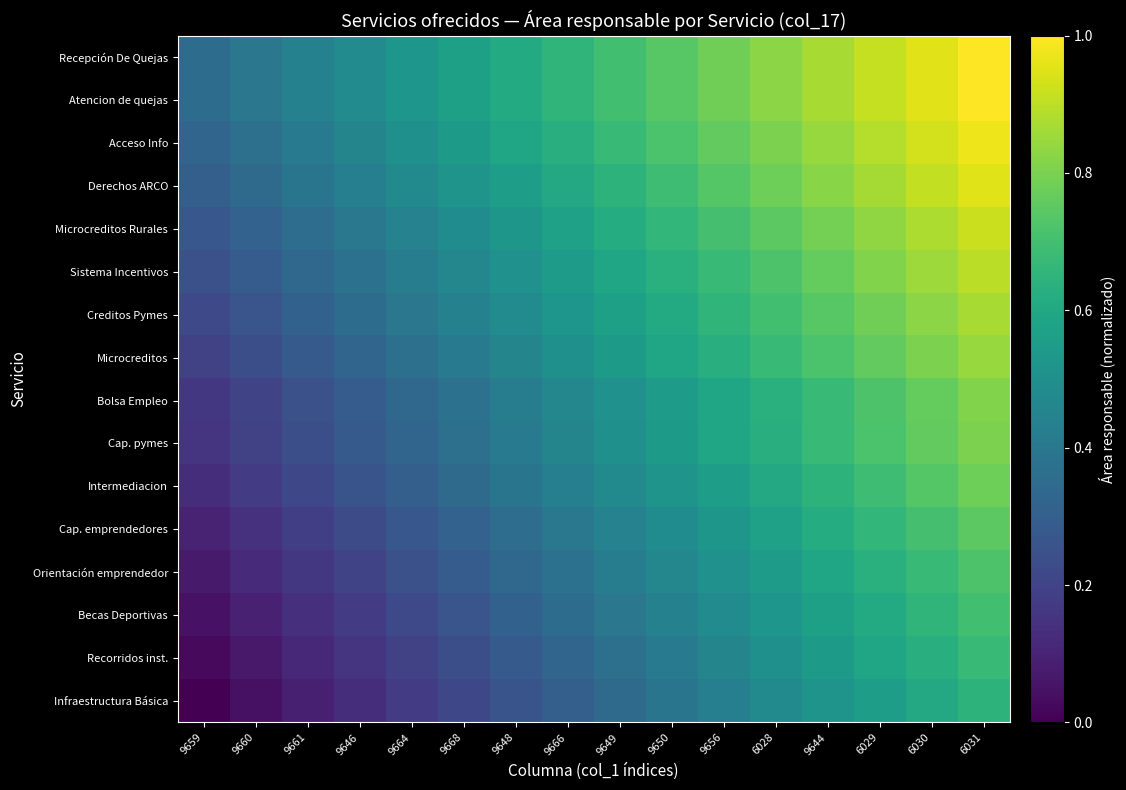

Reading right to left, what are all the values shown in this chart?

Recepción De Quejas: 6031=1.0	6030=1.0	6029=0.9	9644=0.9	6028=0.8	9656=0.8	9650=0.7	9649=0.7	9666=0.7	9648=0.6	9668=0.6	9664=0.5	9646=0.5	9661=0.4	9660=0.4	9659=0.4
Atencion de quejas: 6031=1.0	6030=1.0	6029=0.9	9644=0.9	6028=0.8	9656=0.8	9650=0.7	9649=0.7	9666=0.7	9648=0.6	9668=0.6	9664=0.5	9646=0.5	9661=0.4	9660=0.4	9659=0.4
Acceso Info: 6031=1.0	6030=0.9	6029=0.9	9644=0.8	6028=0.8	9656=0.8	9650=0.7	9649=0.7	9666=0.6	9648=0.6	9668=0.5	9664=0.5	9646=0.5	9661=0.4	9660=0.4	9659=0.3
Derechos ARCO: 6031=1.0	6030=0.9	6029=0.9	9644=0.8	6028=0.8	9656=0.7	9650=0.7	9649=0.6	9666=0.6	9648=0.6	9668=0.5	9664=0.5	9646=0.4	9661=0.4	9660=0.3	9659=0.3
Microcreditos Rurales: 6031=0.9	6030=0.9	6029=0.8	9644=0.8	6028=0.7	9656=0.7	9650=0.7	9649=0.6	9666=0.6	9648=0.5	9668=0.5	9664=0.4	9646=0.4	9661=0.4	9660=0.3	9659=0.3
Sistema Incentivos: 6031=0.9	6030=0.9	6029=0.8	9644=0.8	6028=0.7	9656=0.7	9650=0.6	9649=0.6	9666=0.5	9648=0.5	9668=0.5	9664=0.4	9646=0.4	9661=0.3	9660=0.3	9659=0.2
Creditos Pymes: 6031=0.9	6030=0.8	6029=0.8	9644=0.7	6028=0.7	9656=0.7	9650=0.6	9649=0.6	9666=0.5	9648=0.5	9668=0.4	9664=0.4	9646=0.4	9661=0.3	9660=0.3	9659=0.2
Microcreditos: 6031=0.8	6030=0.8	6029=0.8	9644=0.7	6028=0.7	9656=0.6	9650=0.6	9649=0.5	9666=0.5	9648=0.5	9668=0.4	9664=0.4	9646=0.3	9661=0.3	9660=0.2	9659=0.2
Bolsa Empleo: 6031=0.8	6030=0.8	6029=0.7	9644=0.7	6028=0.6	9656=0.6	9650=0.5	9649=0.5	9666=0.5	9648=0.4	9668=0.4	9664=0.3	9646=0.3	9661=0.2	9660=0.2	9659=0.2
Cap. pymes: 6031=0.8	6030=0.8	6029=0.7	9644=0.7	6028=0.6	9656=0.6	9650=0.5	9649=0.5	9666=0.5	9648=0.4	9668=0.4	9664=0.3	9646=0.3	9661=0.2	9660=0.2	9659=0.2
Intermediacion: 6031=0.8	6030=0.7	6029=0.7	9644=0.6	6028=0.6	9656=0.6	9650=0.5	9649=0.5	9666=0.4	9648=0.4	9668=0.3	9664=0.3	9646=0.3	9661=0.2	9660=0.2	9659=0.1
Cap. emprendedores: 6031=0.7	6030=0.7	6029=0.7	9644=0.6	6028=0.6	9656=0.5	9650=0.5	9649=0.4	9666=0.4	9648=0.4	9668=0.3	9664=0.3	9646=0.2	9661=0.2	9660=0.1	9659=0.1
Orientación emprendedor: 6031=0.7	6030=0.7	6029=0.6	9644=0.6	6028=0.5	9656=0.5	9650=0.5	9649=0.4	9666=0.4	9648=0.3	9668=0.3	9664=0.2	9646=0.2	9661=0.2	9660=0.1	9659=0.1
Becas Deportivas: 6031=0.7	6030=0.7	6029=0.6	9644=0.6	6028=0.5	9656=0.5	9650=0.4	9649=0.4	9666=0.4	9648=0.3	9668=0.3	9664=0.2	9646=0.2	9661=0.1	9660=0.1	9659=0.0
Recorridos inst.: 6031=0.7	6030=0.6	6029=0.6	9644=0.5	6028=0.5	9656=0.5	9650=0.4	9649=0.4	9666=0.3	9648=0.3	9668=0.2	9664=0.2	9646=0.2	9661=0.1	9660=0.1	9659=0.0
Infraestructura Básica: 6031=0.6	6030=0.6	6029=0.6	9644=0.5	6028=0.5	9656=0.4	9650=0.4	9649=0.3	9666=0.3	9648=0.3	9668=0.2	9664=0.2	9646=0.1	9661=0.1	9660=0.0	9659=0.0